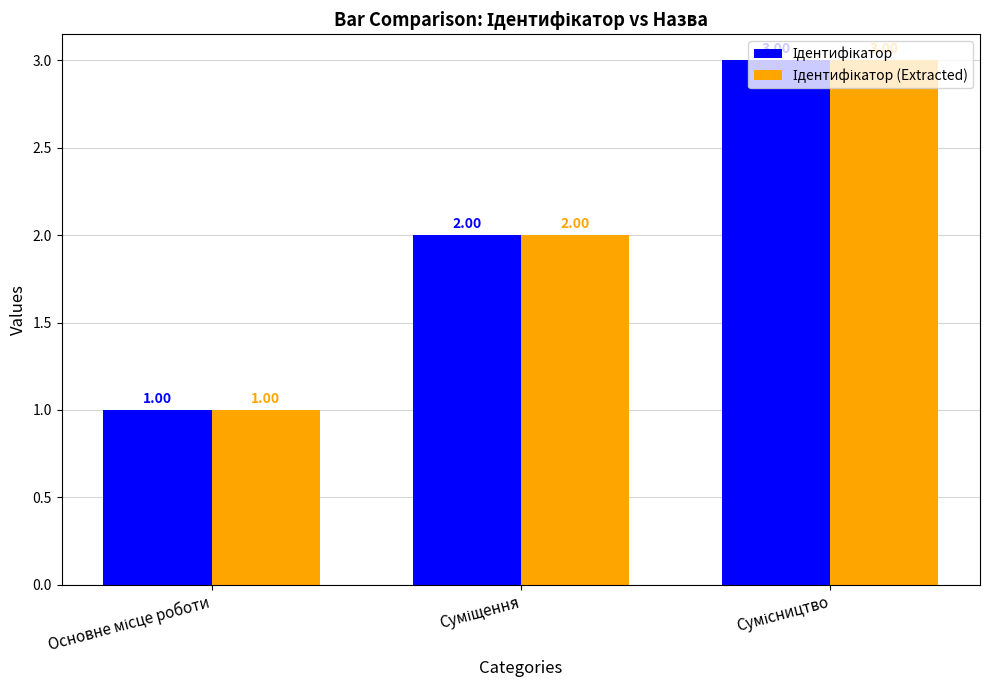

Count the number of categories in the chart.

3